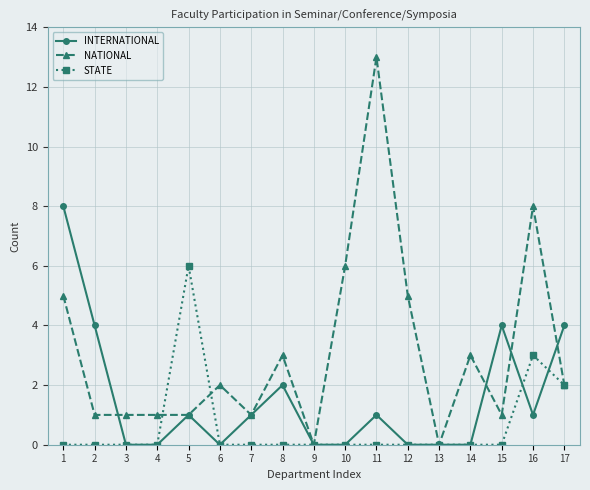

List the series in order of their peak value, highest first.

NATIONAL, INTERNATIONAL, STATE